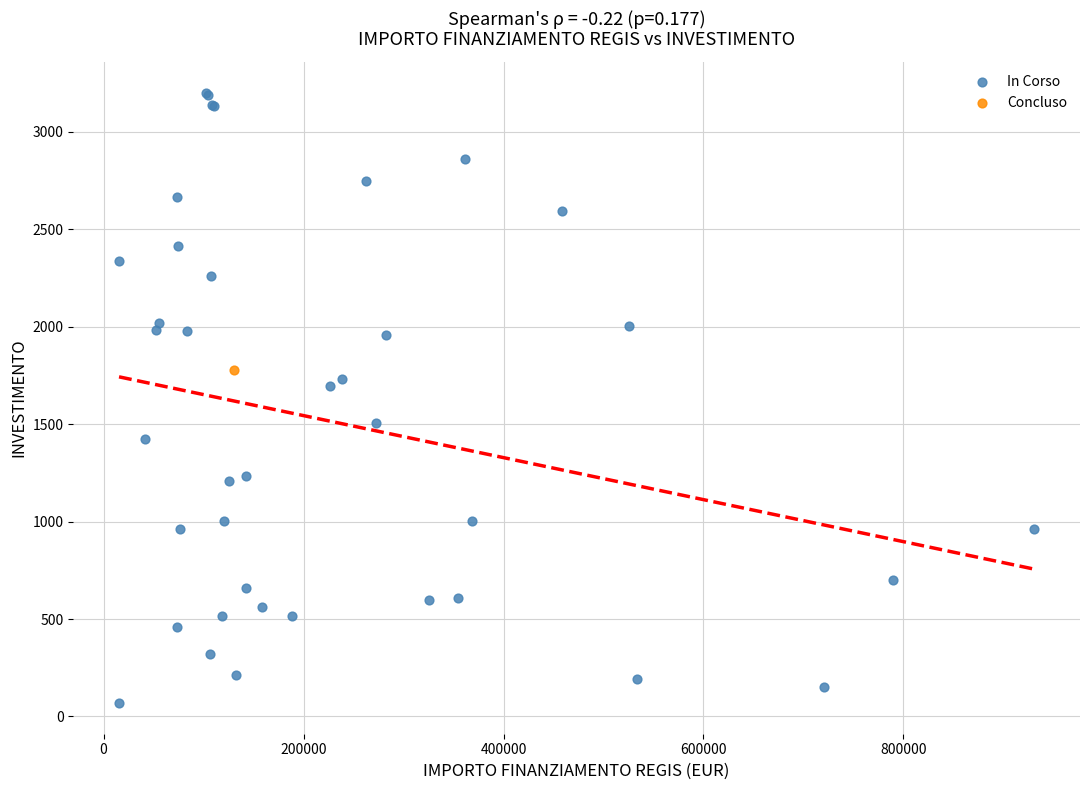

What are all the series names shown in the legend?

In Corso, Concluso